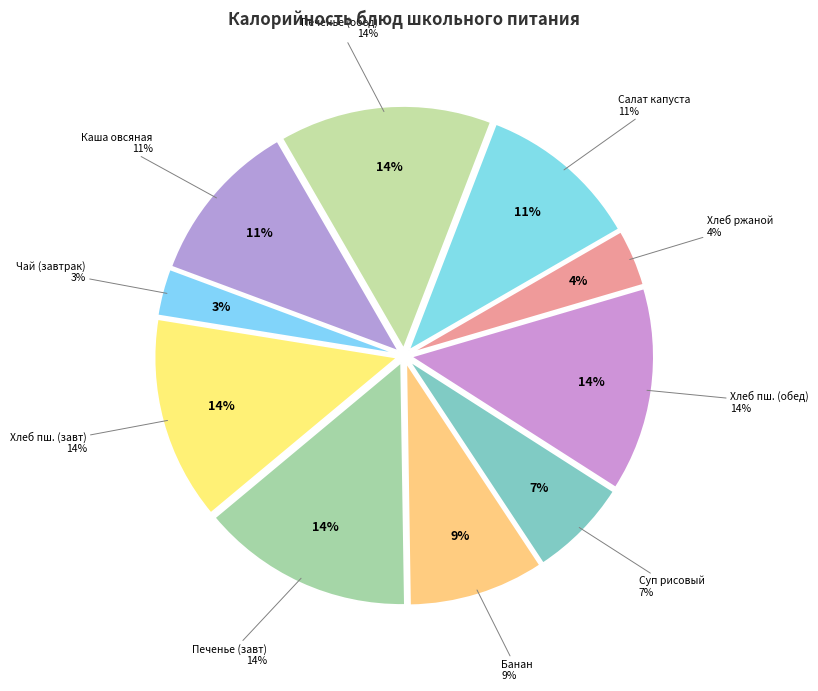

What is the largest slice in the pie chart?

Печенье весовое (завтрак)